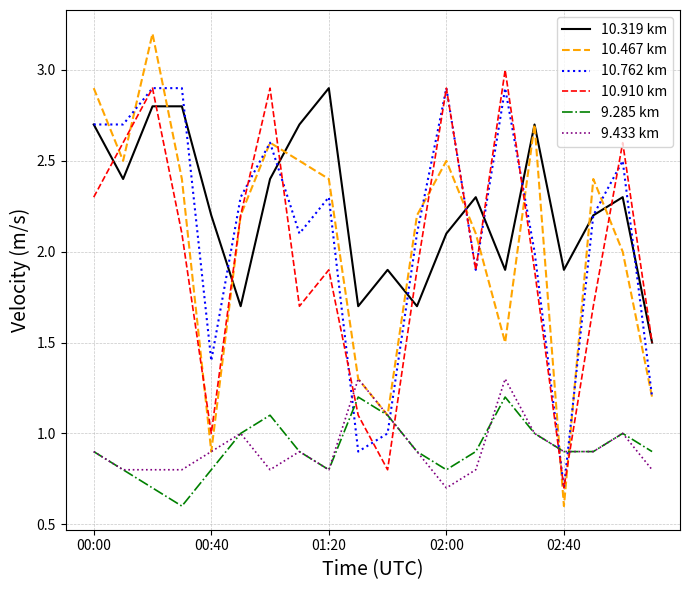

What is the maximum value shown in the chart?

3.2